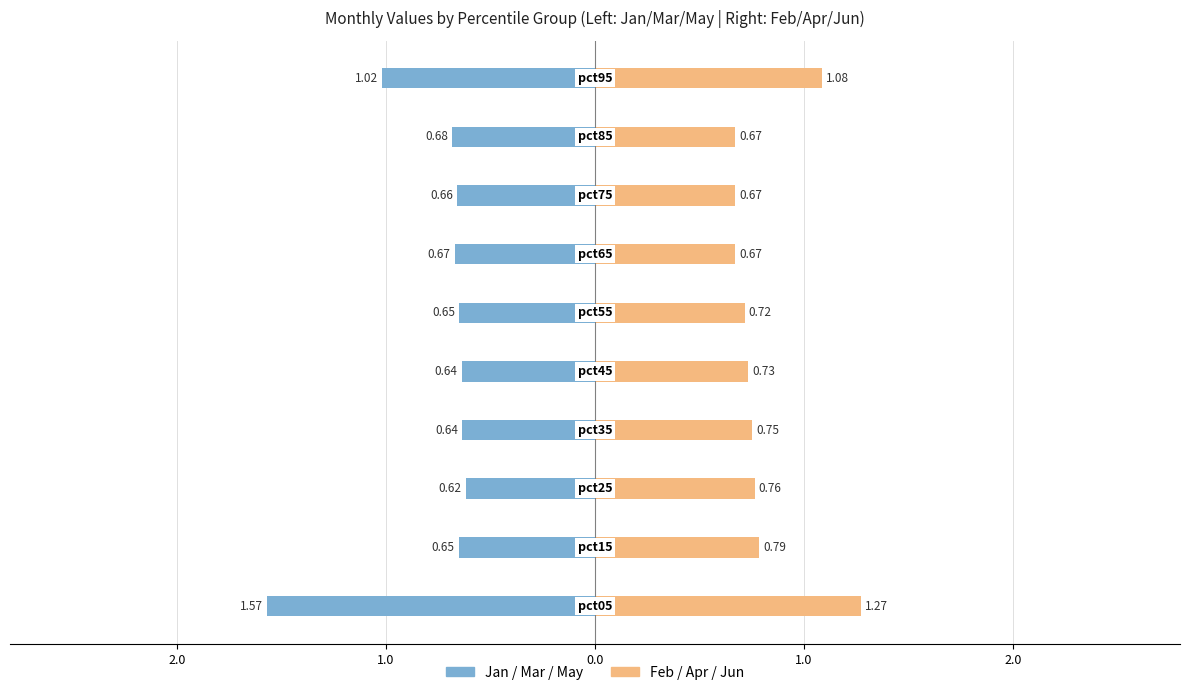

How many categories are shown in the chart?

10